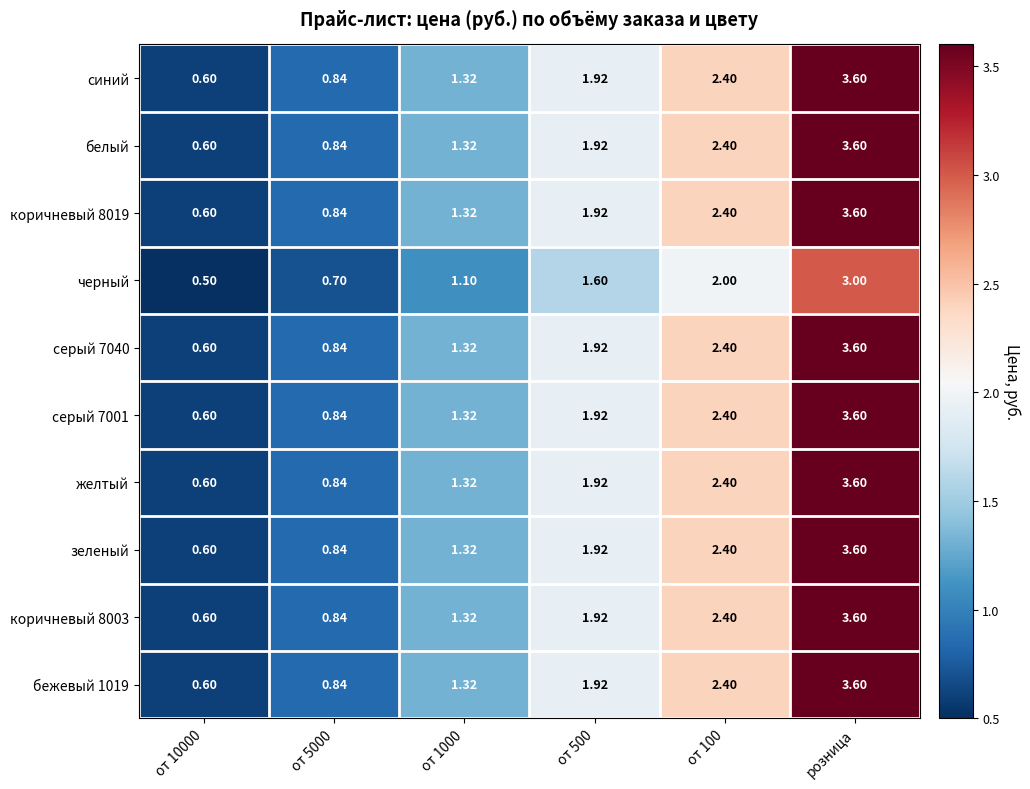

Which category has the highest value in the зеленый series?

розница